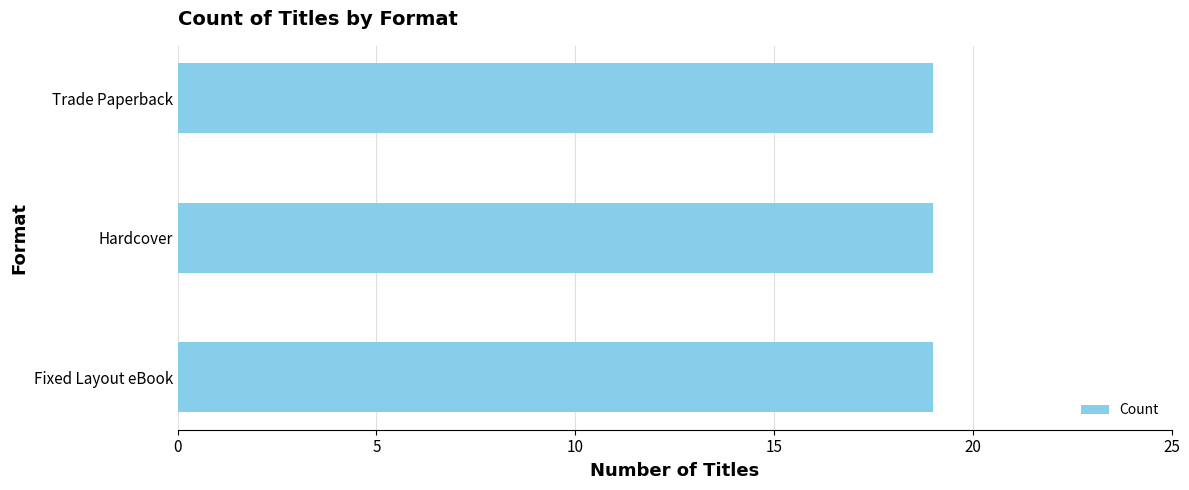

Count the number of data series in this chart.

1